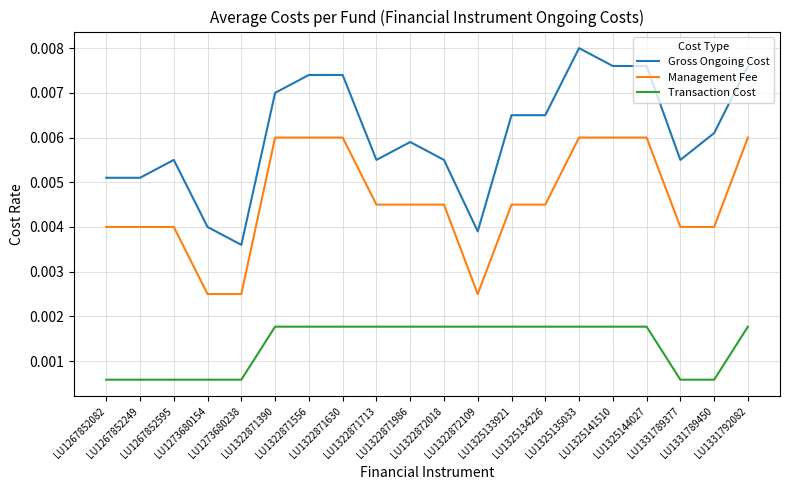

Which series has the widest spread of values?

Gross Ongoing Cost